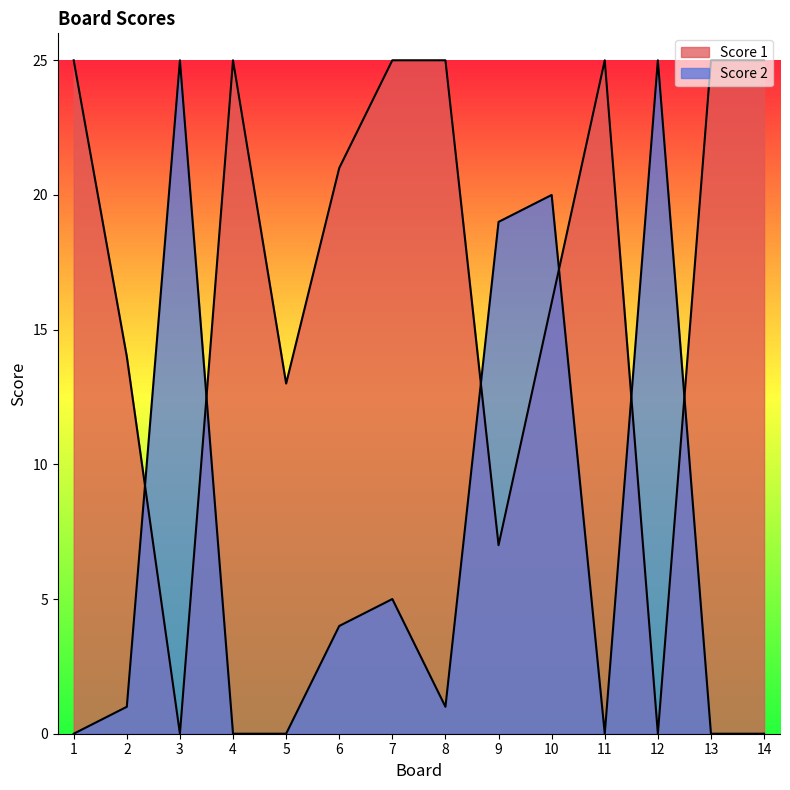

Which series has the largest total across all categories?

Score 1